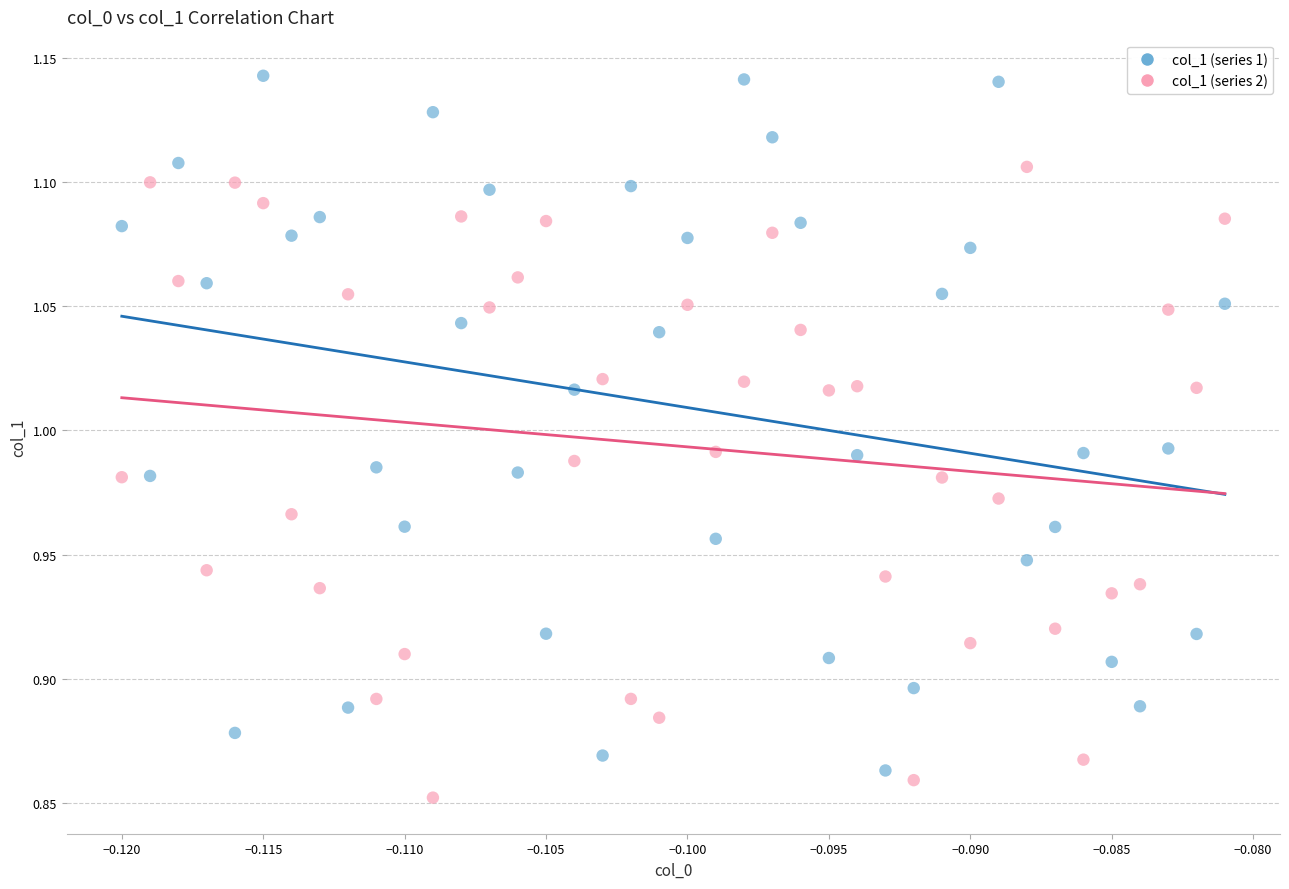

Which series has the widest spread of Y values?

col_1 (series 1)